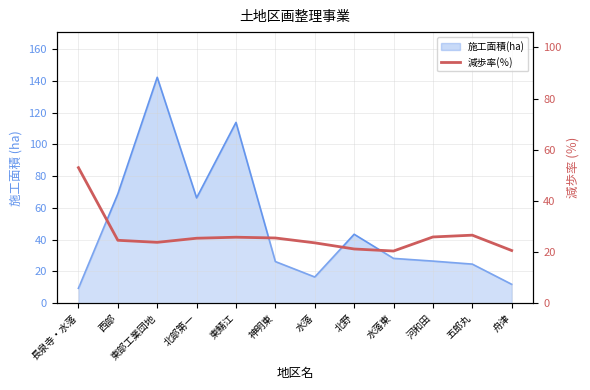

What is the label of the 9th point from the right?

北部第一